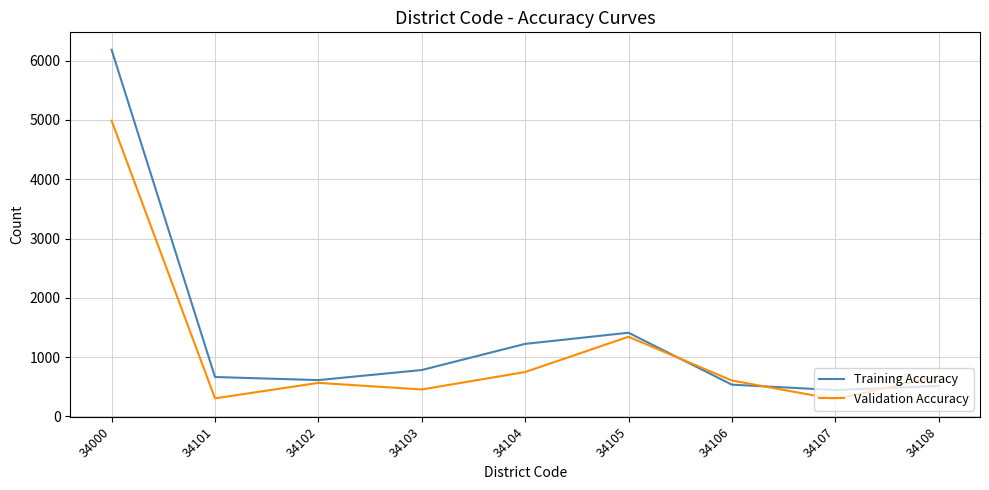

What is the difference between the maximum and second lowest values in the Validation Accuracy series?

4684